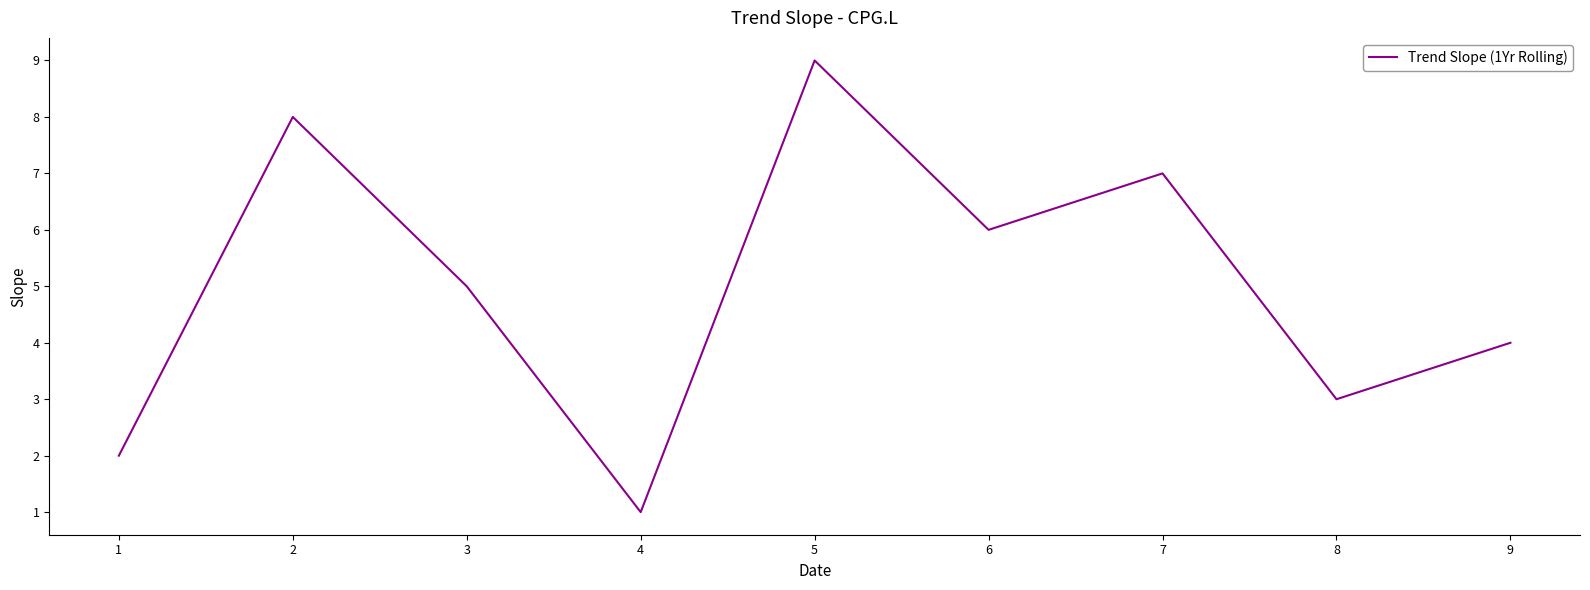

True or false: there are more than 0 points higher than both neighbors.

True